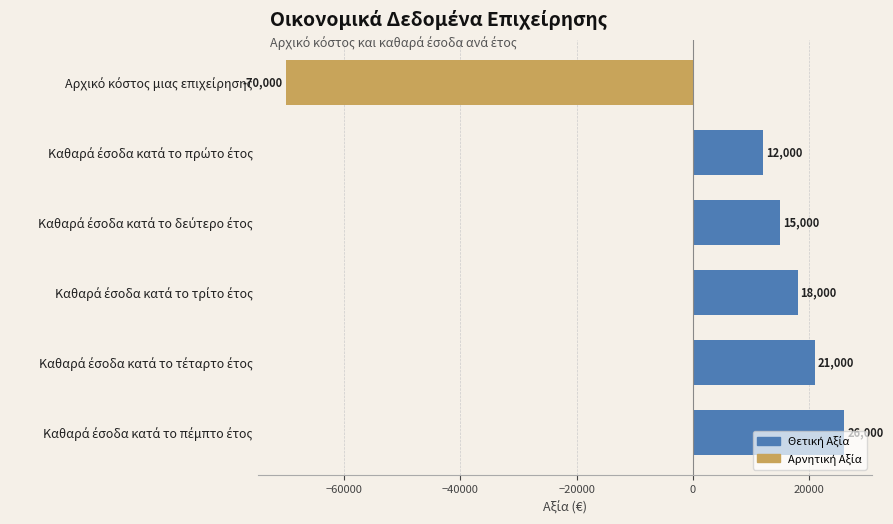

What is the difference between the maximum and minimum values?

96000